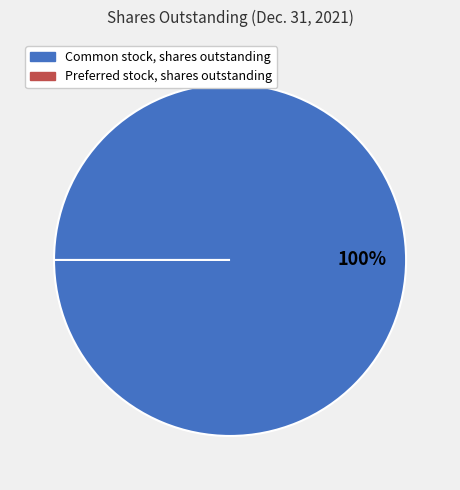

How many segments does this pie chart have?

2